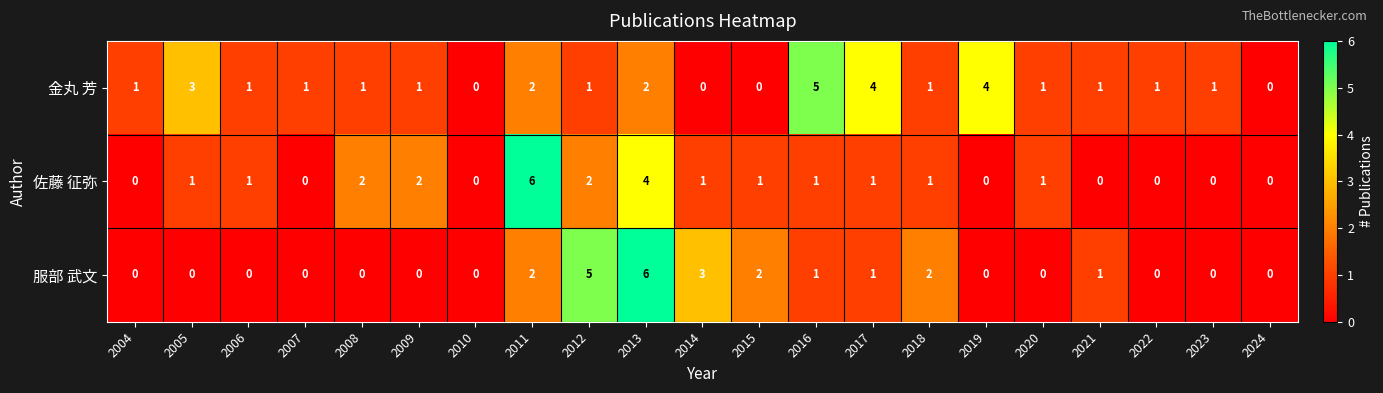

What is the difference between the highest and lowest values at 2013?

4